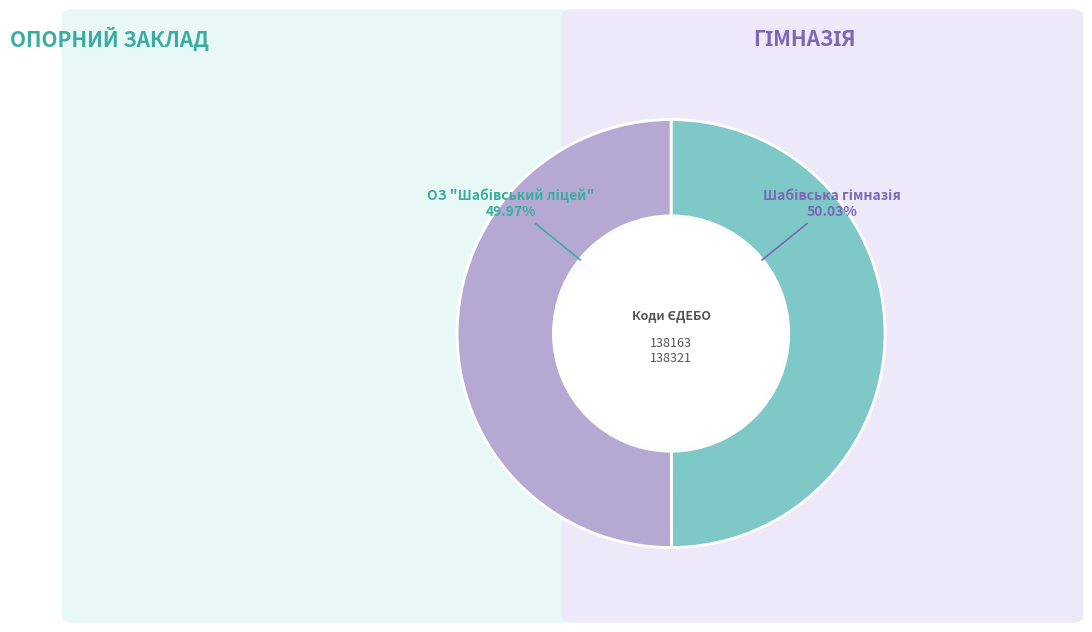

Does any single category account for the majority?

Yes